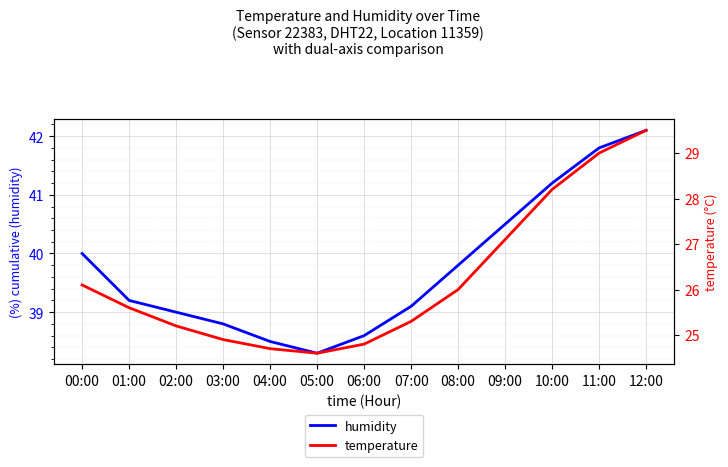

Reading left to right, what are all the values shown in this chart?

humidity: 00:00=40.0	01:00=39.2	02:00=39.0	03:00=38.8	04:00=38.5	05:00=38.3	06:00=38.6	07:00=39.1	08:00=39.8	09:00=40.5	10:00=41.2	11:00=41.8	12:00=42.1
temperature: 00:00=26.1	01:00=25.6	02:00=25.2	03:00=24.9	04:00=24.7	05:00=24.6	06:00=24.8	07:00=25.3	08:00=26.0	09:00=27.1	10:00=28.2	11:00=29.0	12:00=29.5